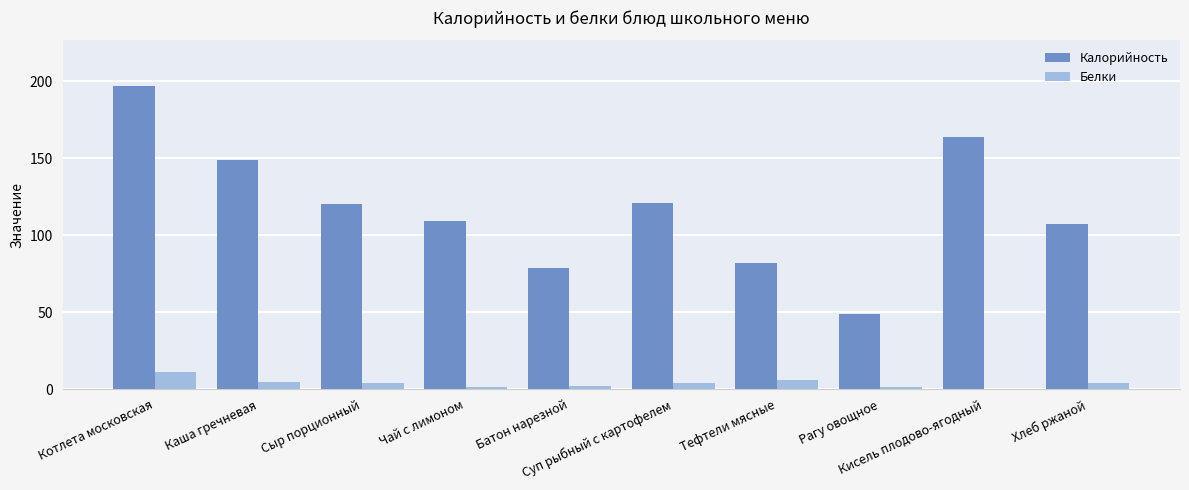

Which series has the largest total across all categories?

Калорийность